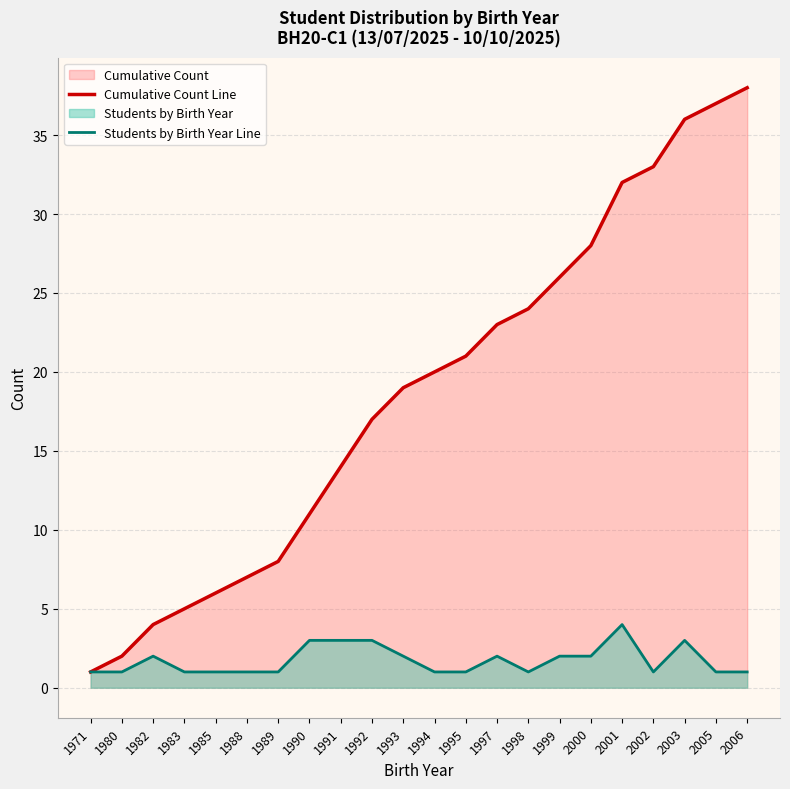

What is the minimum value shown in the chart?

1